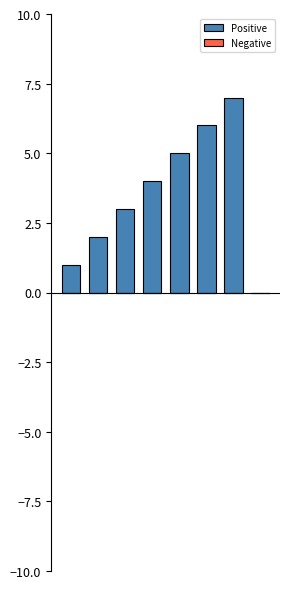

Are the bars horizontal?

No